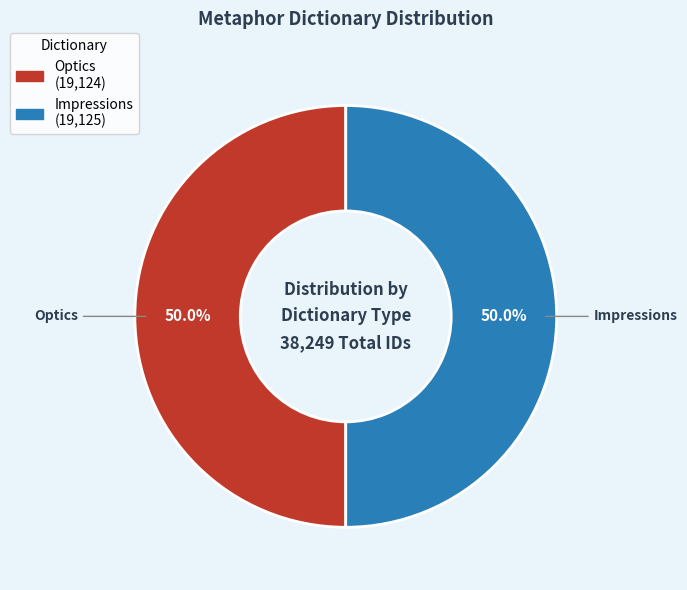

What percentage is the Impressions slice, to the nearest percent?

50%